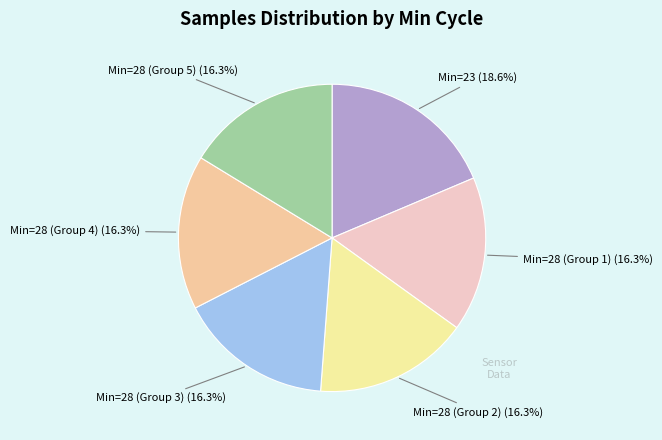

Is there any slice that represents more than half of the pie?

No